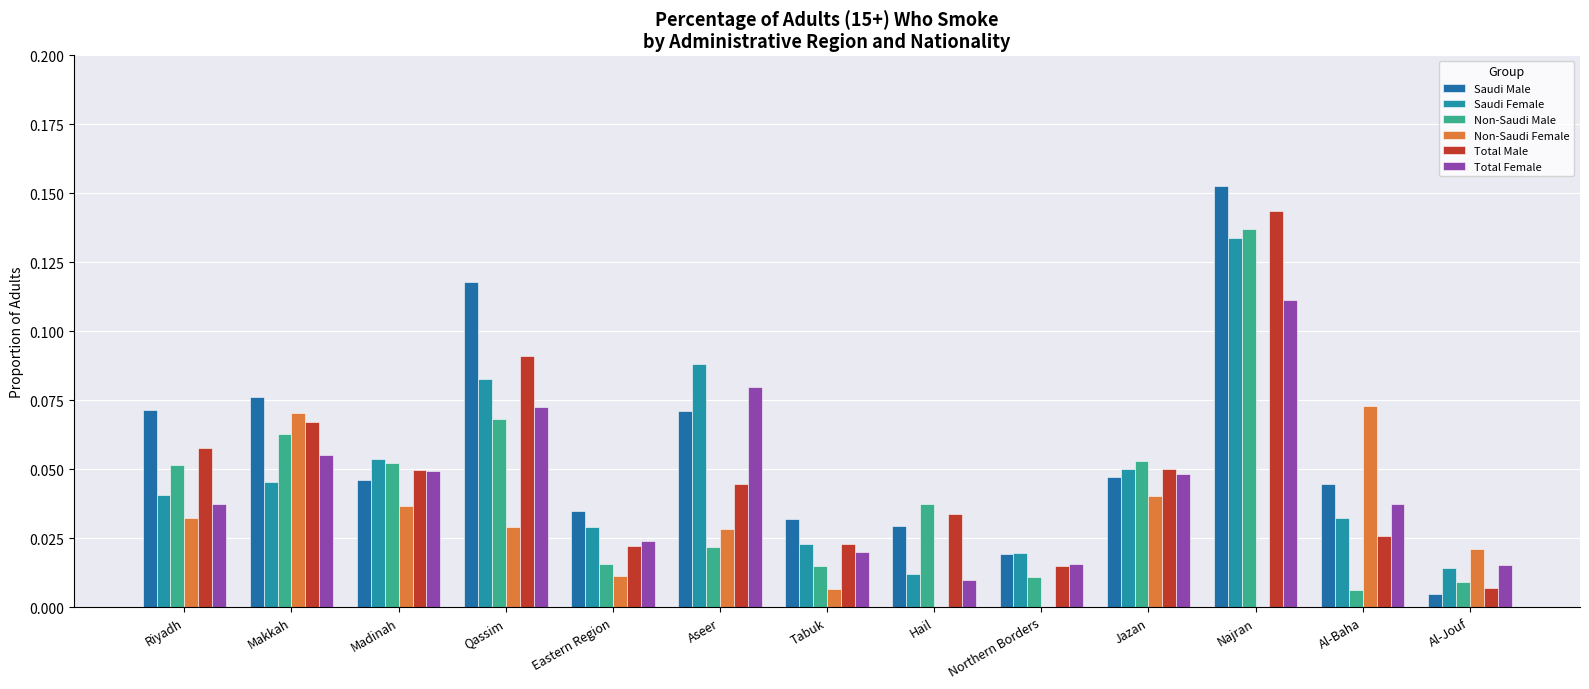

Which series has the largest total across all categories?

Saudi Male